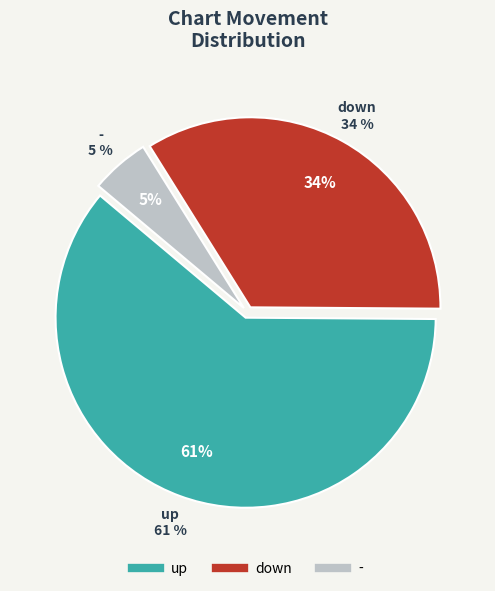

Does down represent more than half of the total?

No